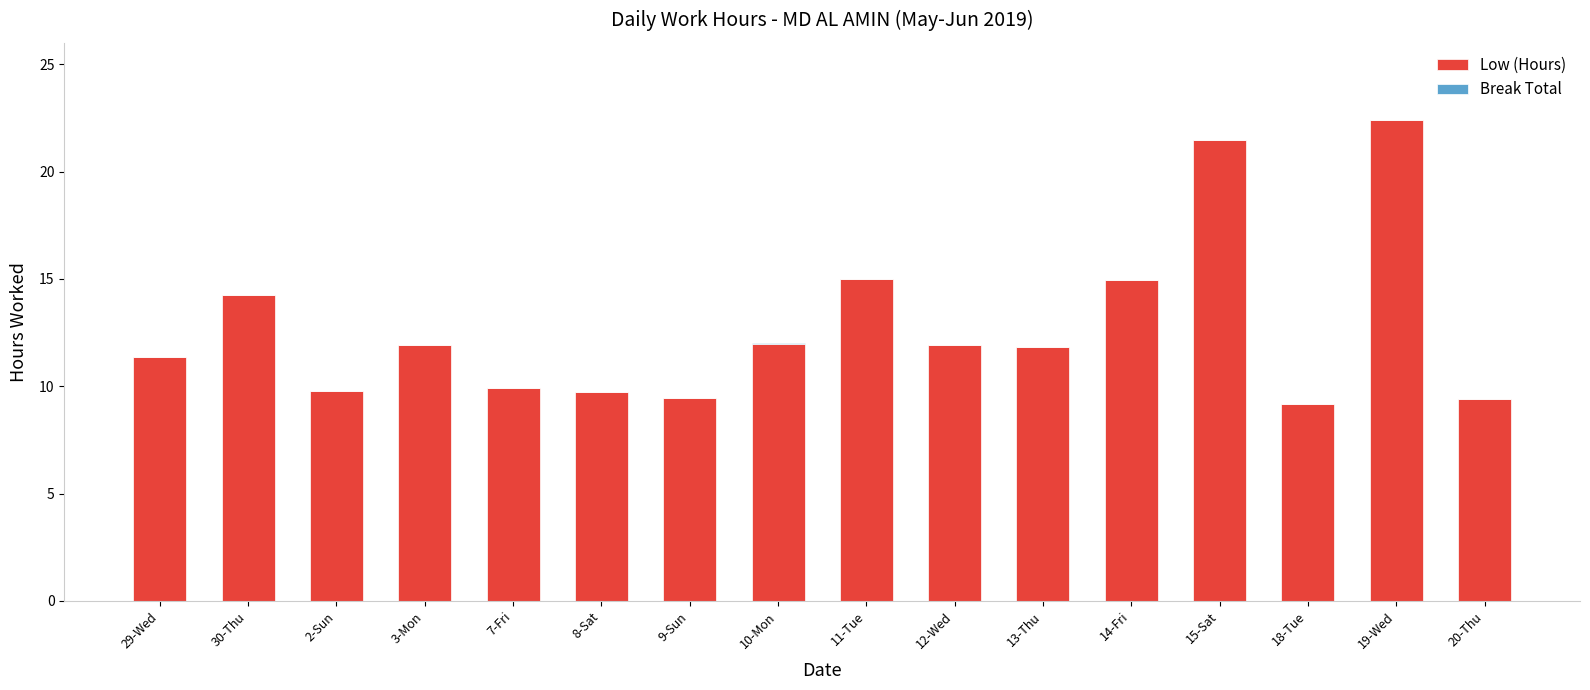

Where does the Low (Hours) series first go above 11?

29-Wed